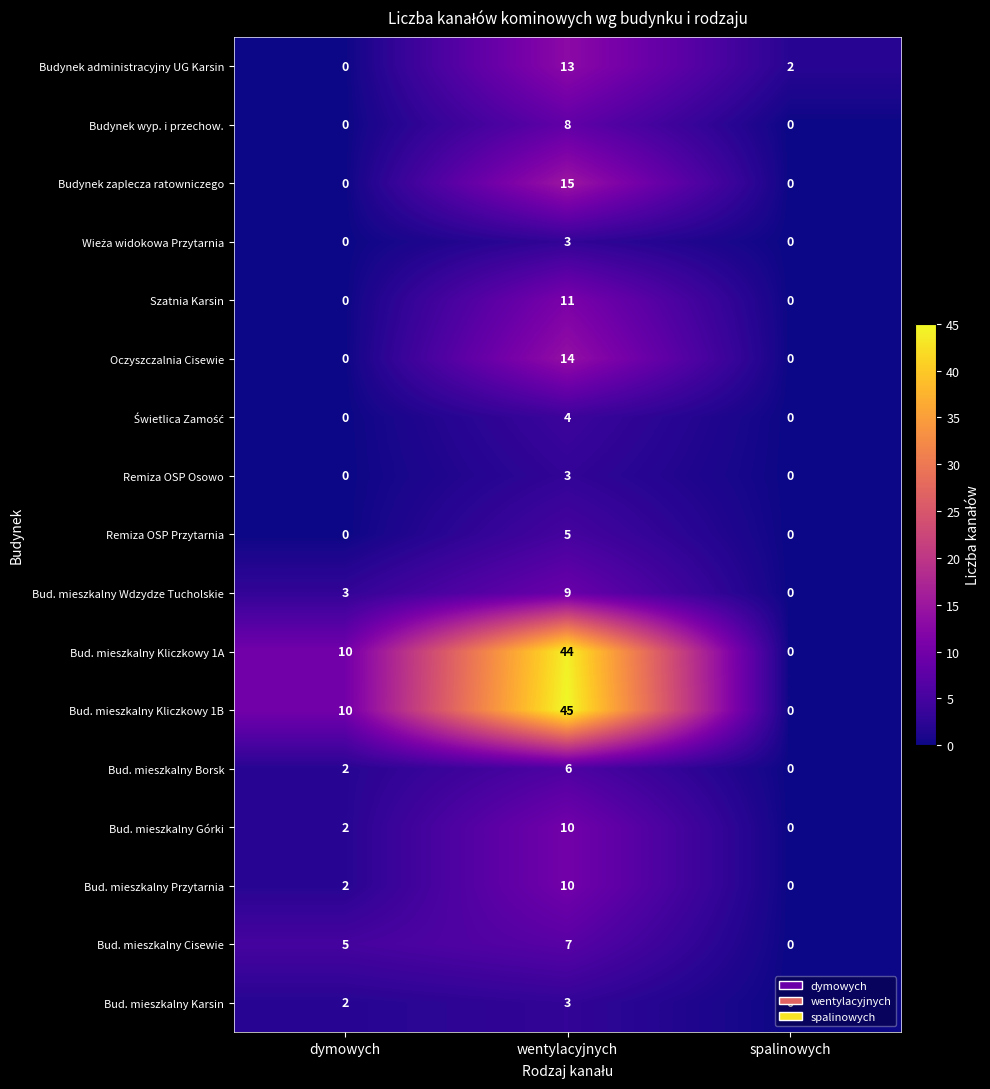

True or false: Bud. mieszkalny Cisewie has a value of 12 at wentylacyjnych.

False